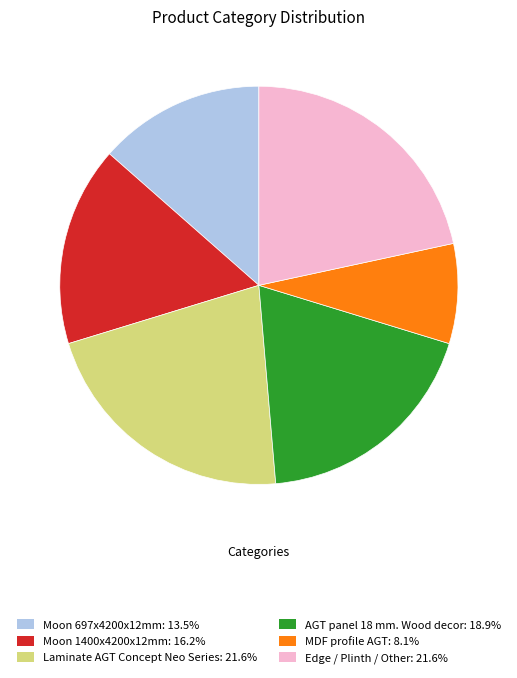

Does AGT panel 18 mm. Wood decor: 18.9% account for over 50% of the chart?

No